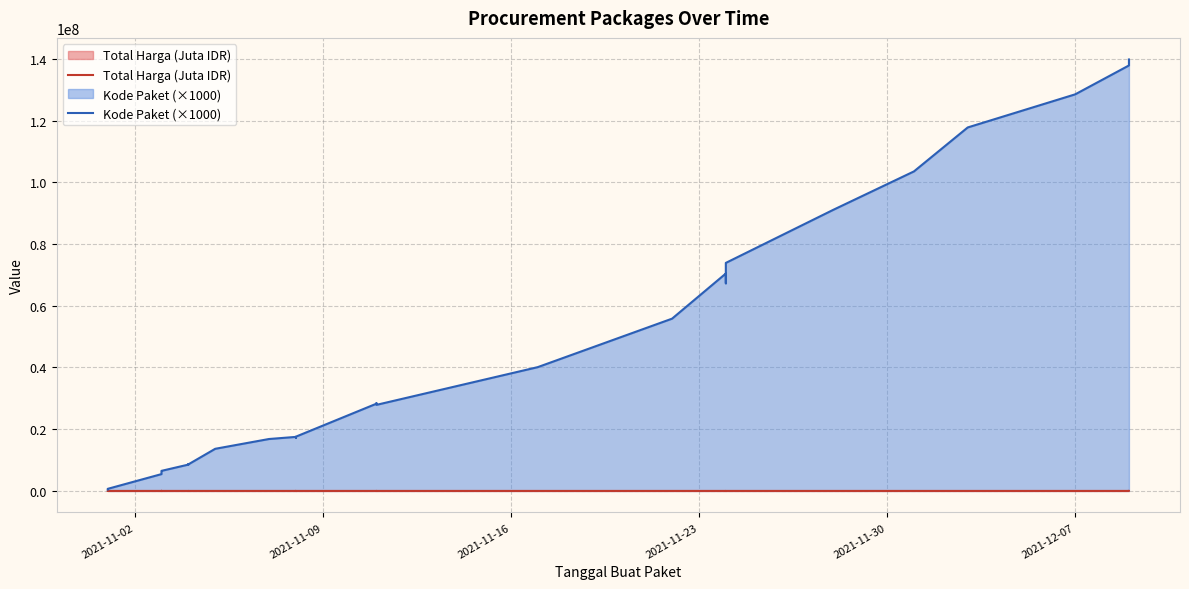

At which category does the chart reach its minimum across all series?

2021-11-16